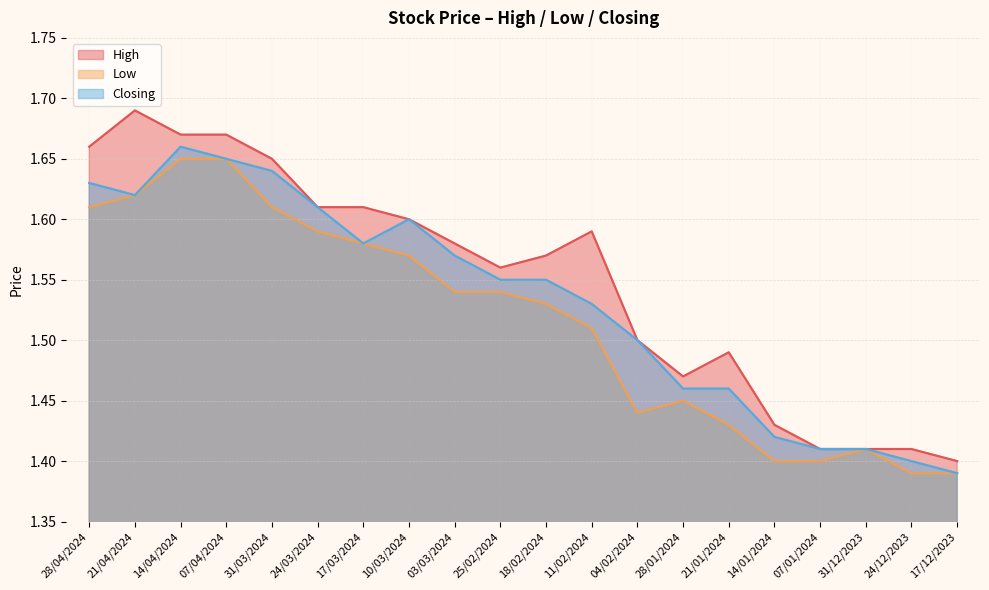

True or false: Closing has a value of 1.5 at 28/01/2024.

True